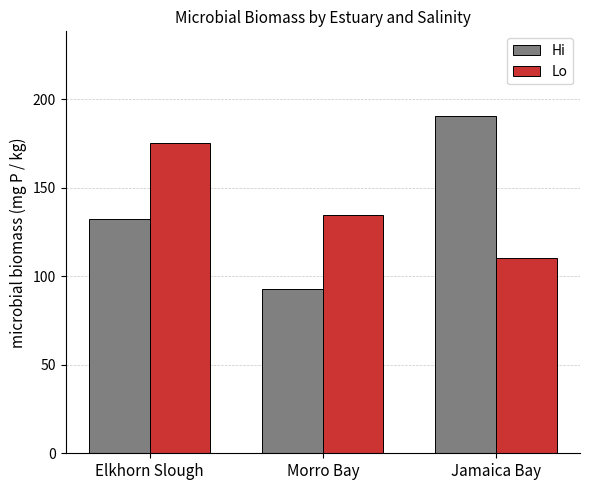

Rank the series at Jamaica Bay from lowest to highest value.

Lo, Hi